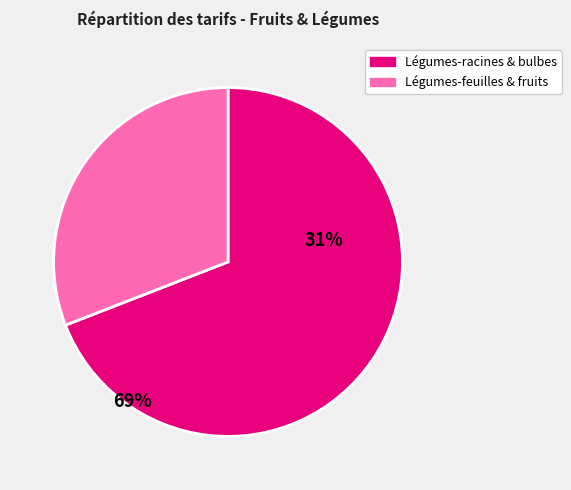

Does any single category account for the majority?

Yes